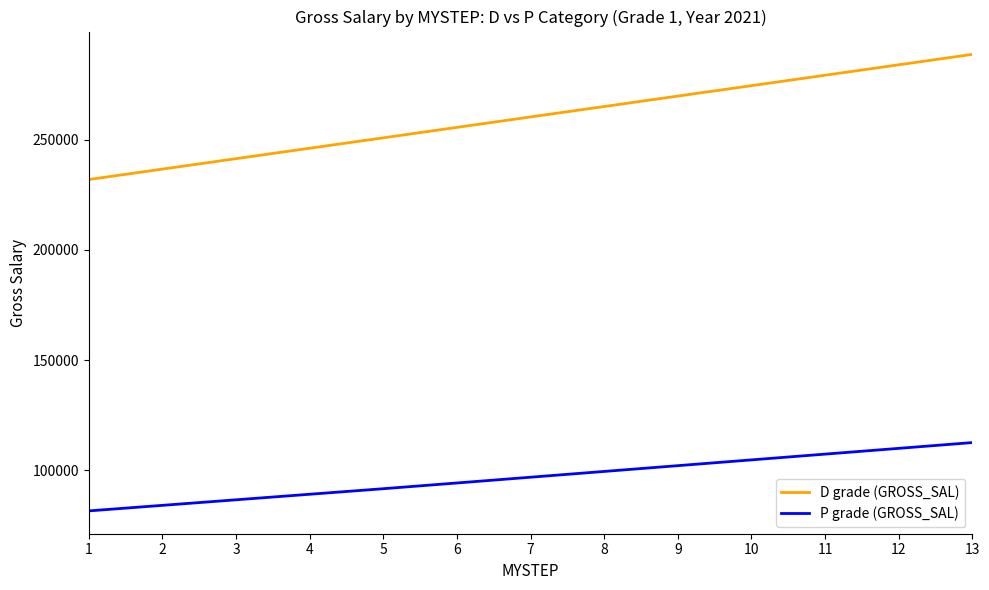

At 5, list the series in order from smallest to largest.

P grade (GROSS_SAL), D grade (GROSS_SAL)